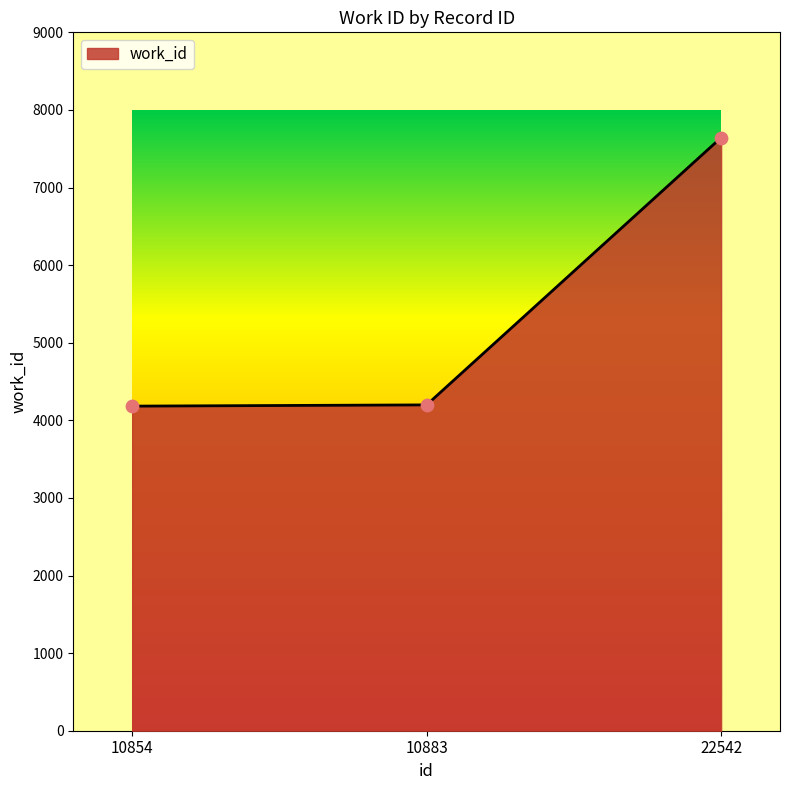

Approximately how many times larger is the value at 22542 compared to 10883?

1.8